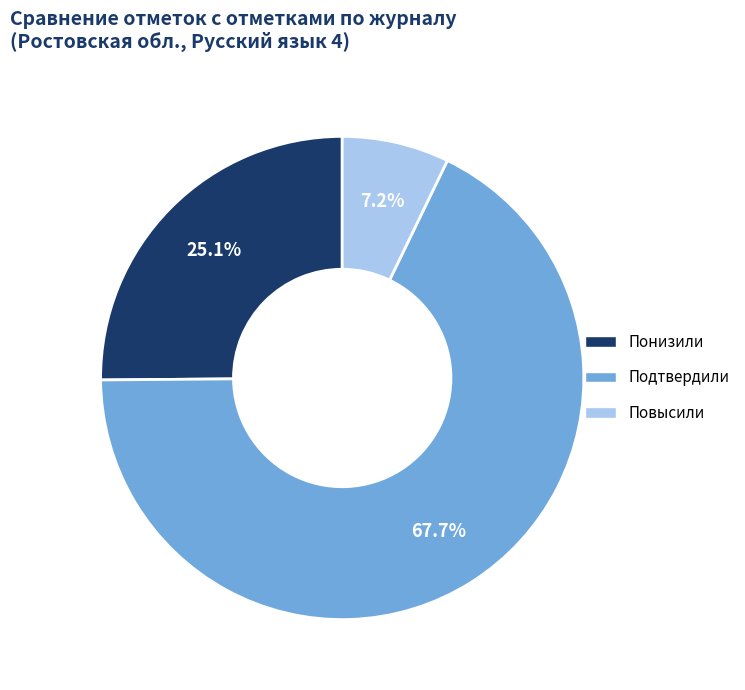

How many slices are in this pie chart?

3